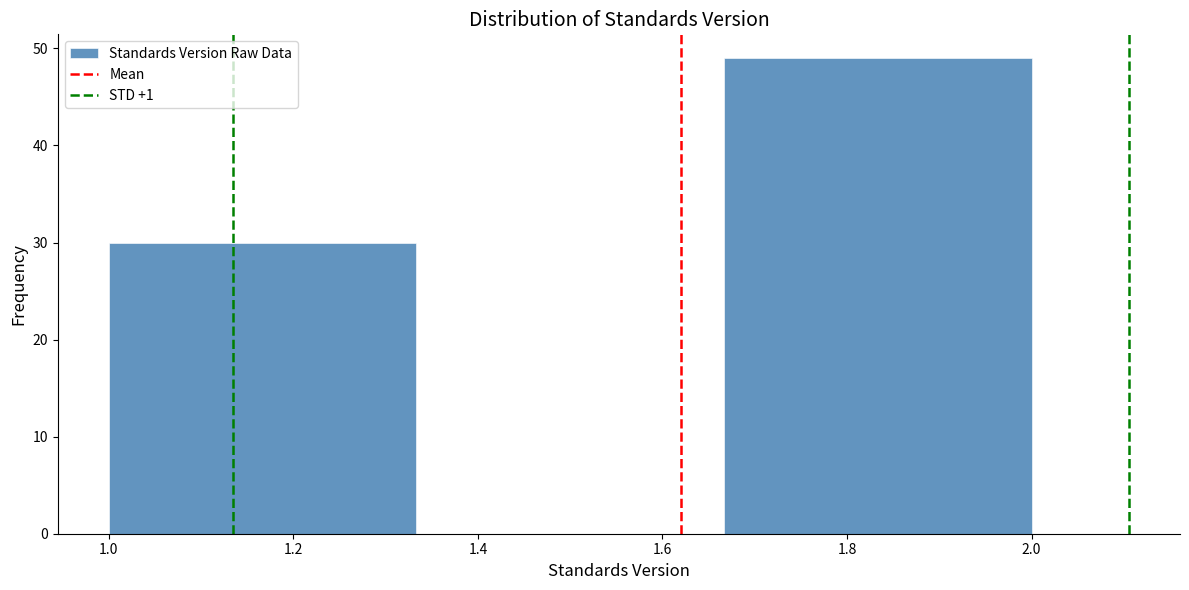

How tall is the bar that spans 1.66 to 2.00 on the x-axis? Neither the bar edges nor the heights are printed on the chart, so give them approximately, as read against the axes.

49